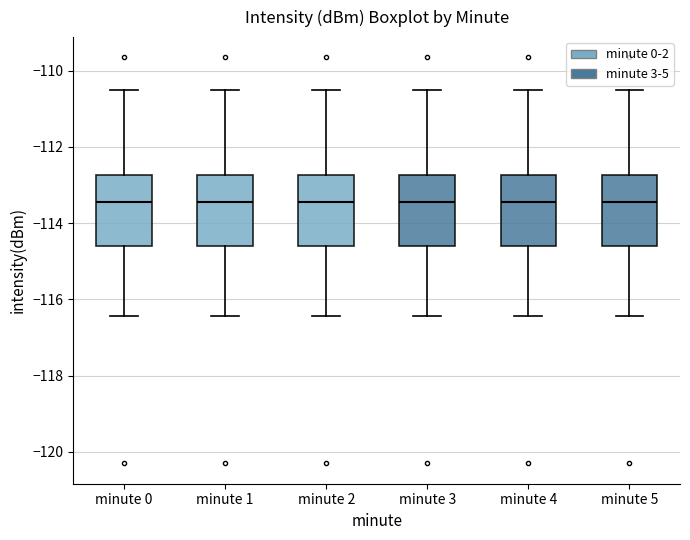

Reading left to right, read every box against the y-axis: the position of its median line, the range the box covers, and the ends of its whiskers. The values are not printed on the chart, so give them approximately, as read against the axis.

minute 0: median -113.4, box -114.6 to -112.8, whiskers -116.4 to -110.6
minute 1: median -113.4, box -114.6 to -112.8, whiskers -116.4 to -110.6
minute 2: median -113.4, box -114.6 to -112.8, whiskers -116.4 to -110.6
minute 3: median -113.4, box -114.6 to -112.8, whiskers -116.4 to -110.6
minute 4: median -113.4, box -114.6 to -112.8, whiskers -116.4 to -110.6
minute 5: median -113.4, box -114.6 to -112.8, whiskers -116.4 to -110.6